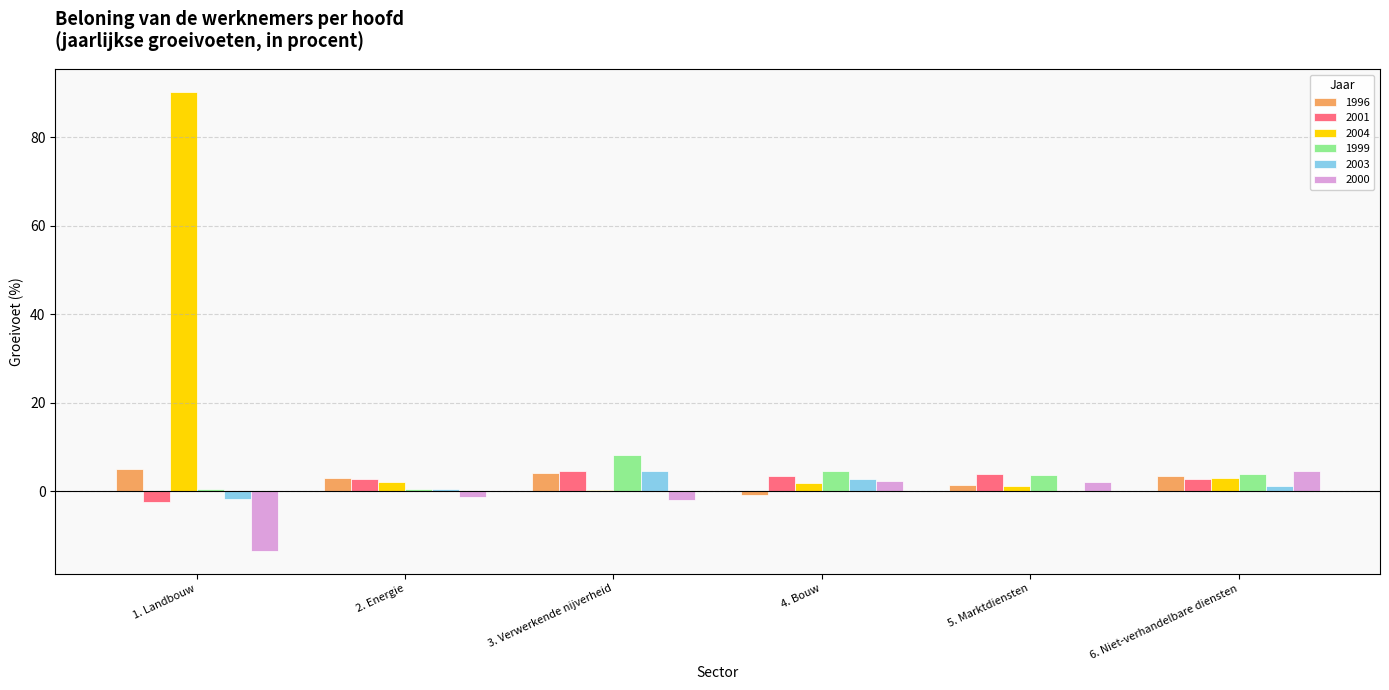

What is the sum of all 2000 values?

-7.7